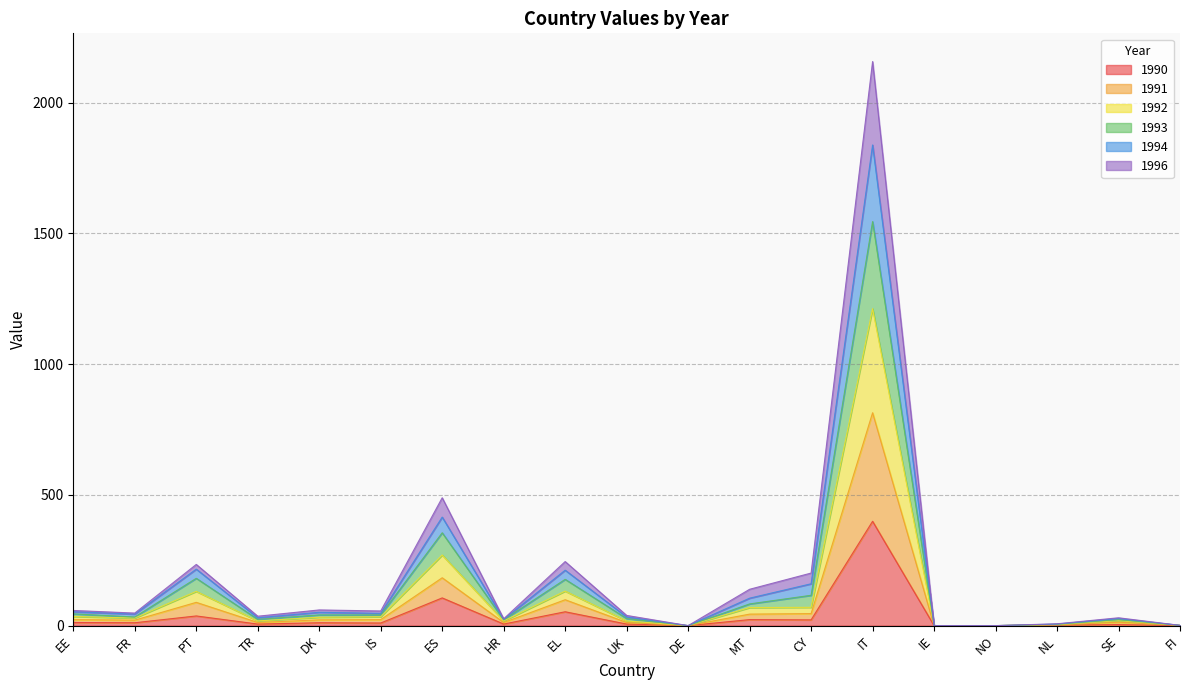

Is the value of 1994 at IT greater than the value of 1996 at NL?

Yes